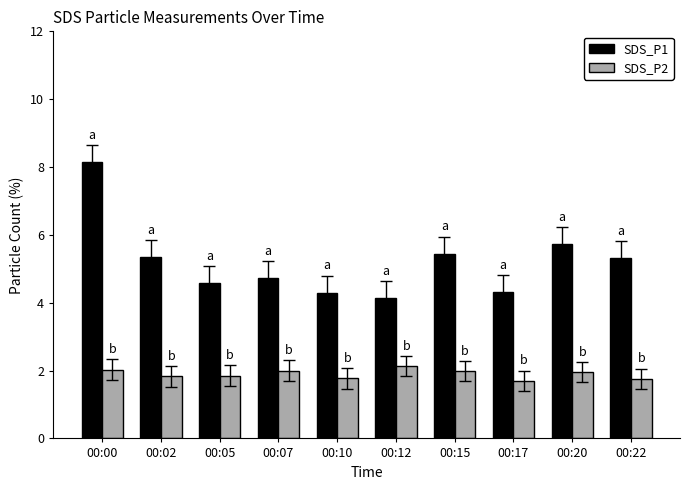

Are the bars horizontal?

No